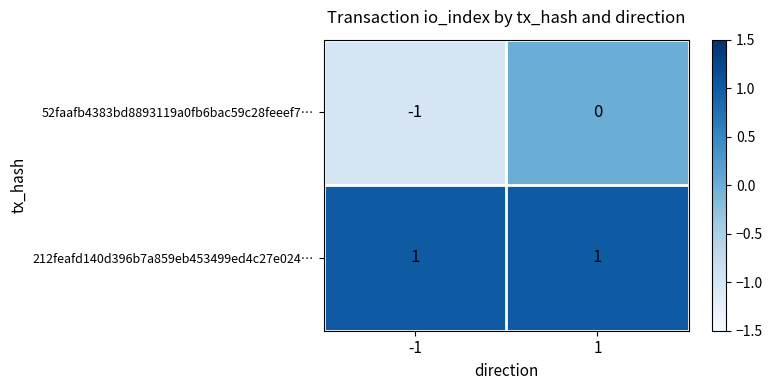

What is the greatest value displayed?

1